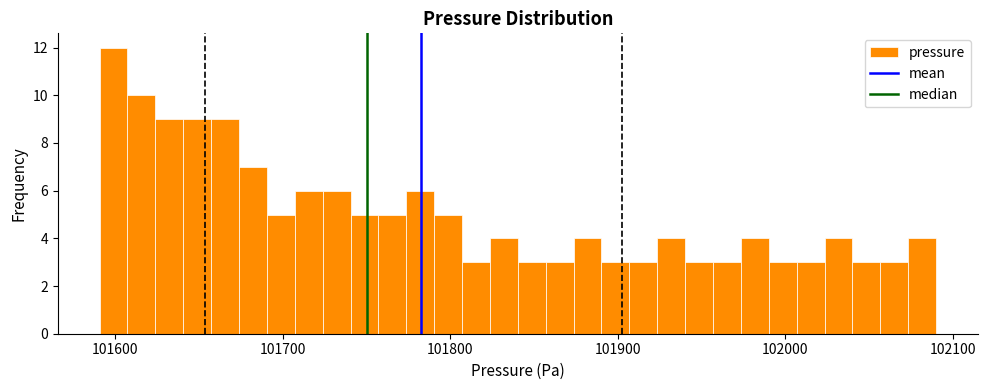

Read against the x-axis, roughly where is the centre of the tallest bar?

101600